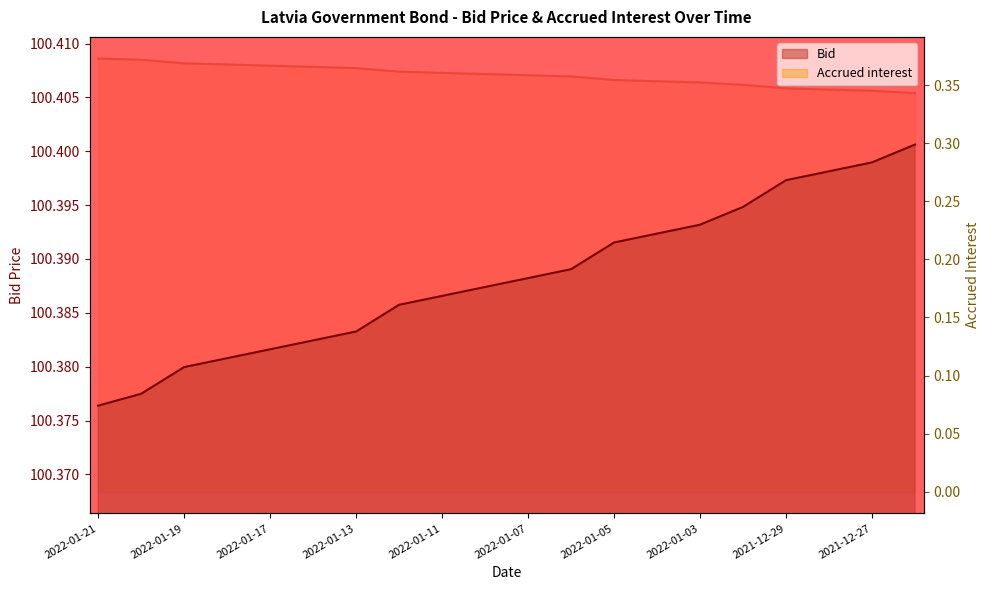

Which has a higher value, 2022-01-18 or 2022-01-12?

2022-01-12